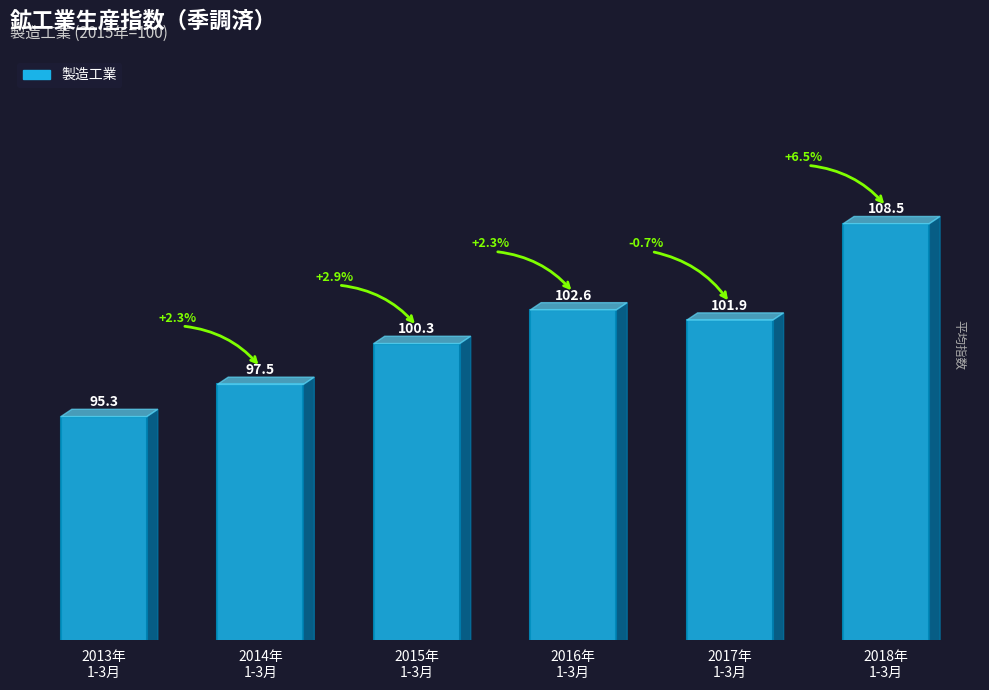

How many bars are there in total?

6